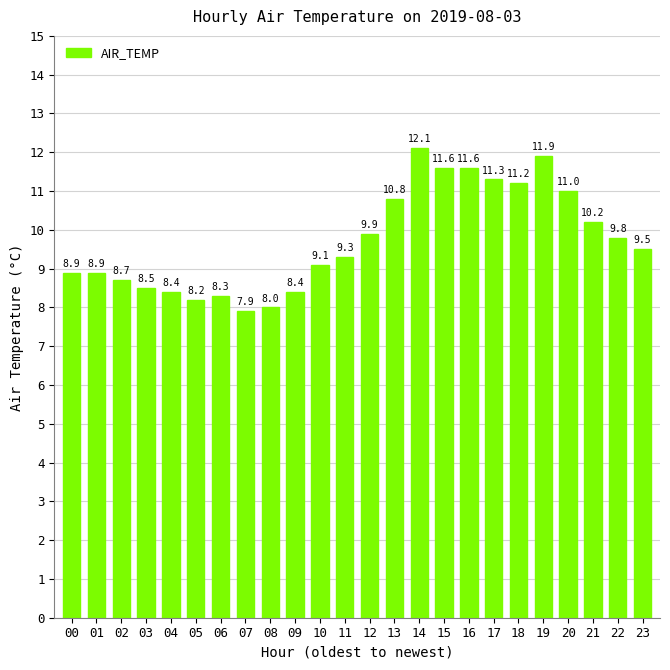

What is the value of the 10th bar from the left?

8.4